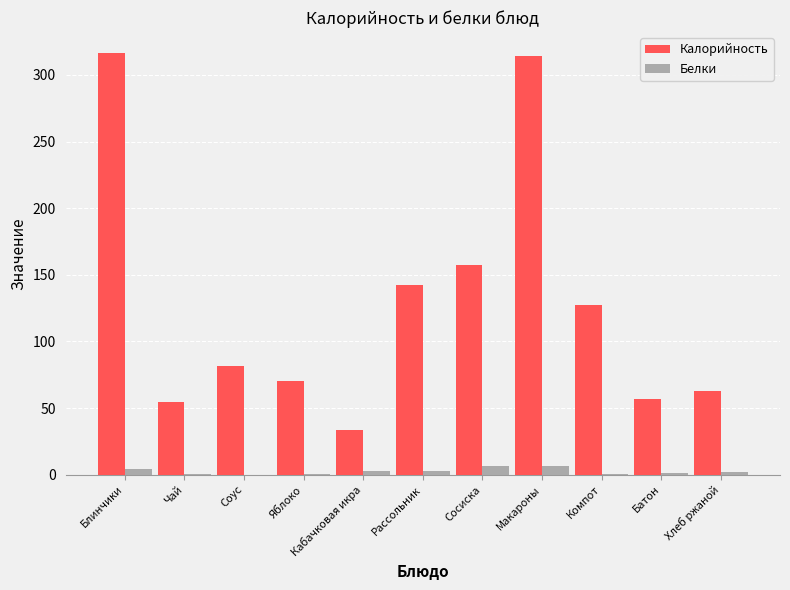

What is the maximum value for Калорийность?

316.3